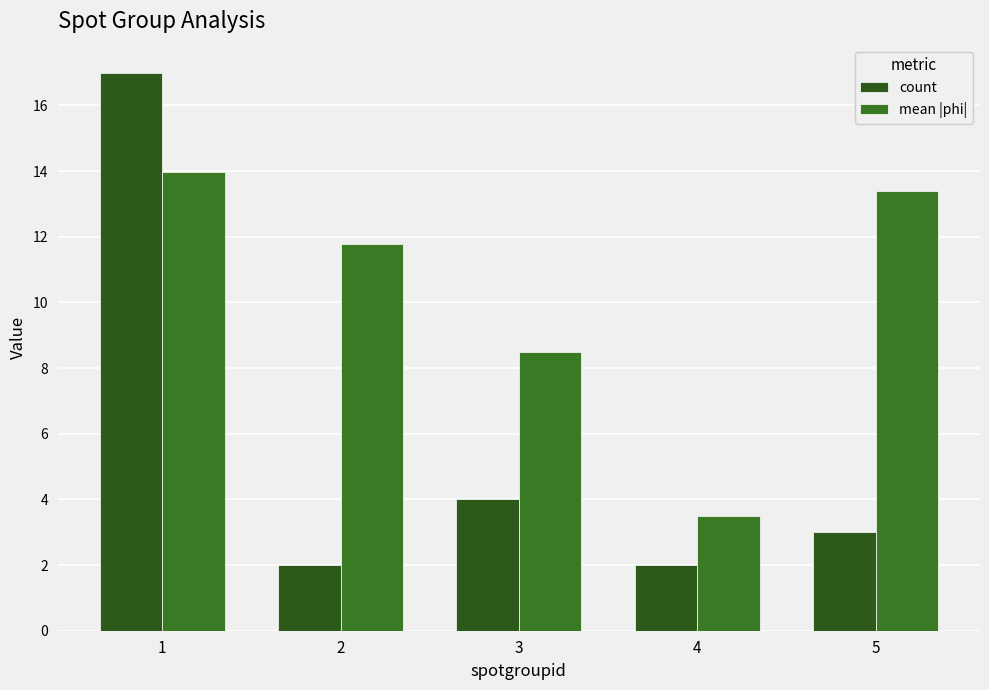

How many data points in mean |phi| are above 11?

3